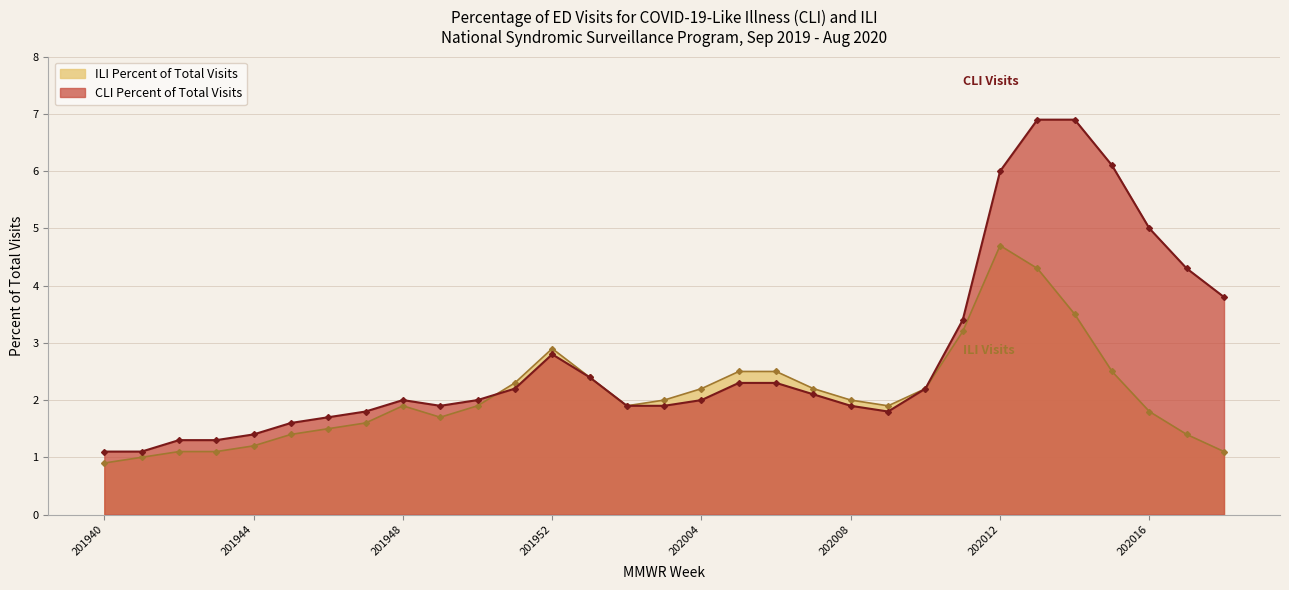

What is the sum of the ILI Percent of Total Visits values at 202009 and 201948?

3.8